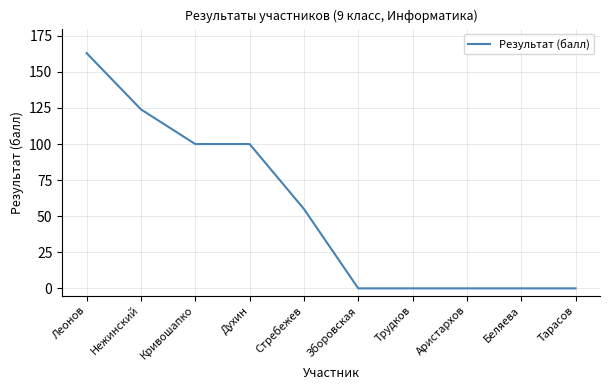

At which category does the chart reach its peak across all series?

Леонов